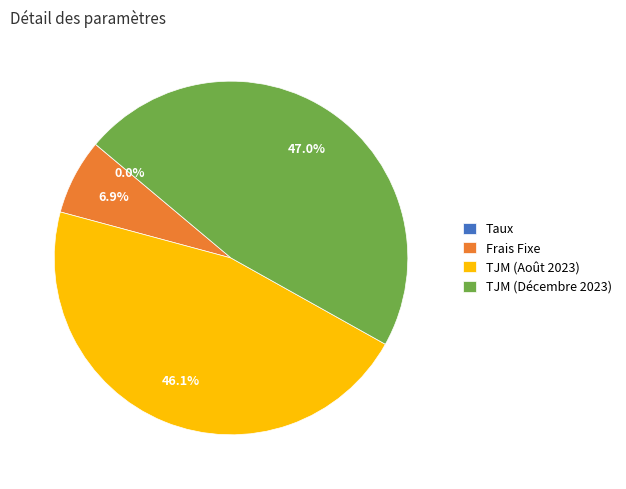

To the nearest percent, what percentage of the pie is TJM (Août 2023)?

46%